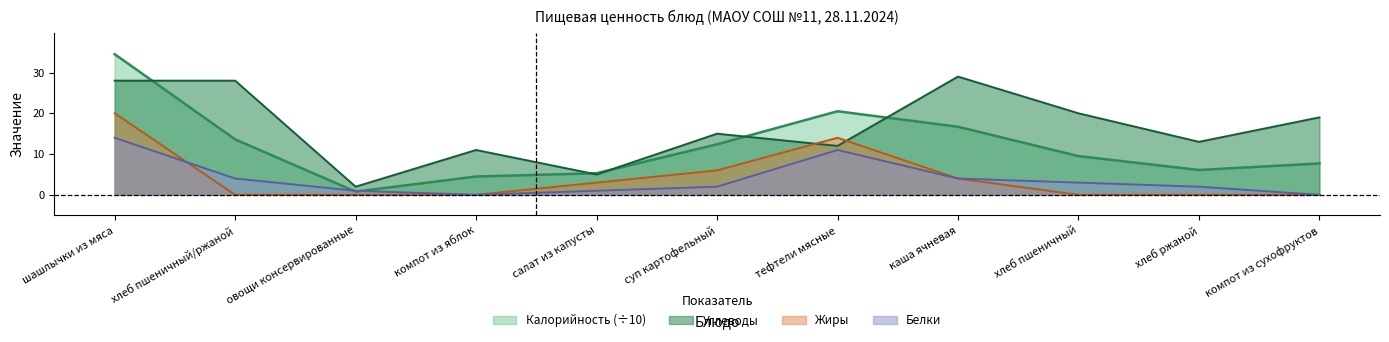

What is the label of the 1st point from the right?

компот из сухофруктов